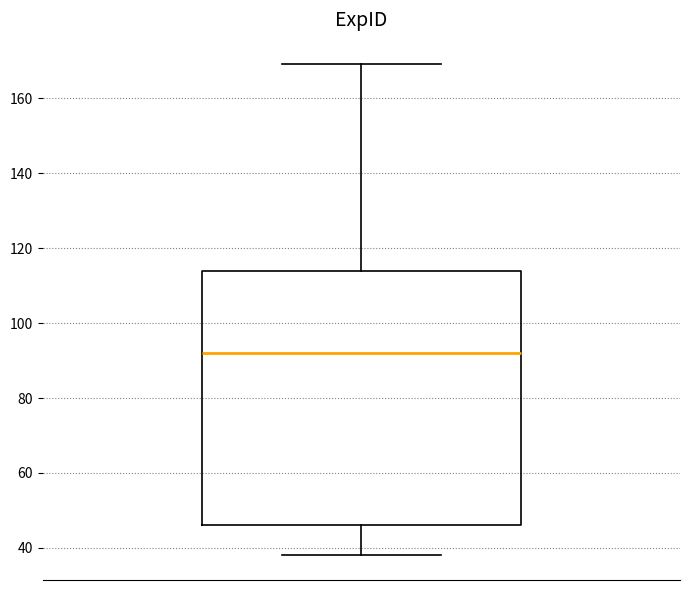

Read this box plot against the y-axis: the position of the median line, the range covered by the box, and the ends of both whiskers. The values are not printed on the chart, so give them approximately, as read against the axis.

median 92, box 46 to 114, whiskers 38 to 170